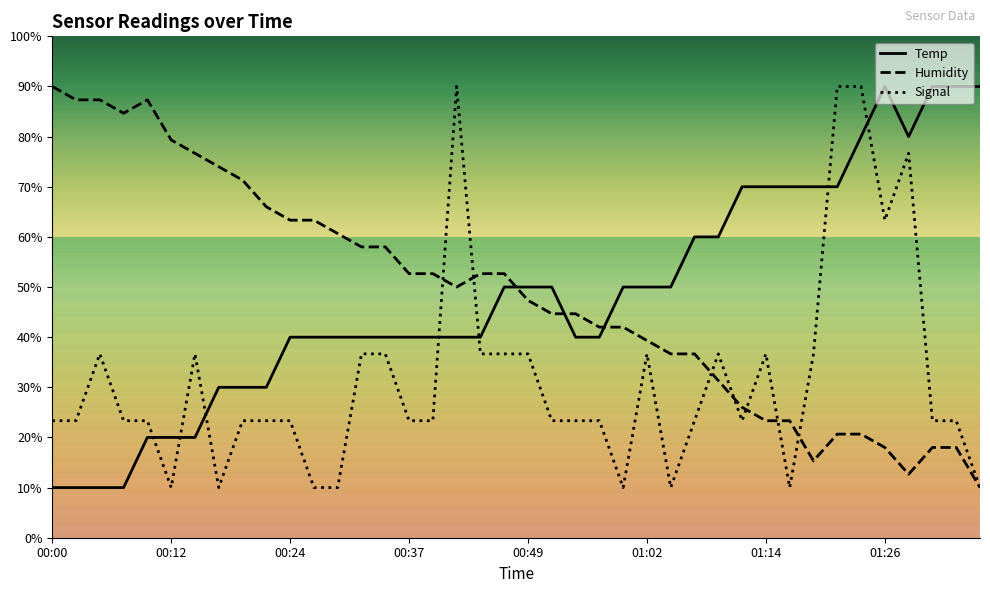

What is the minimum value for Humidity?

10.0